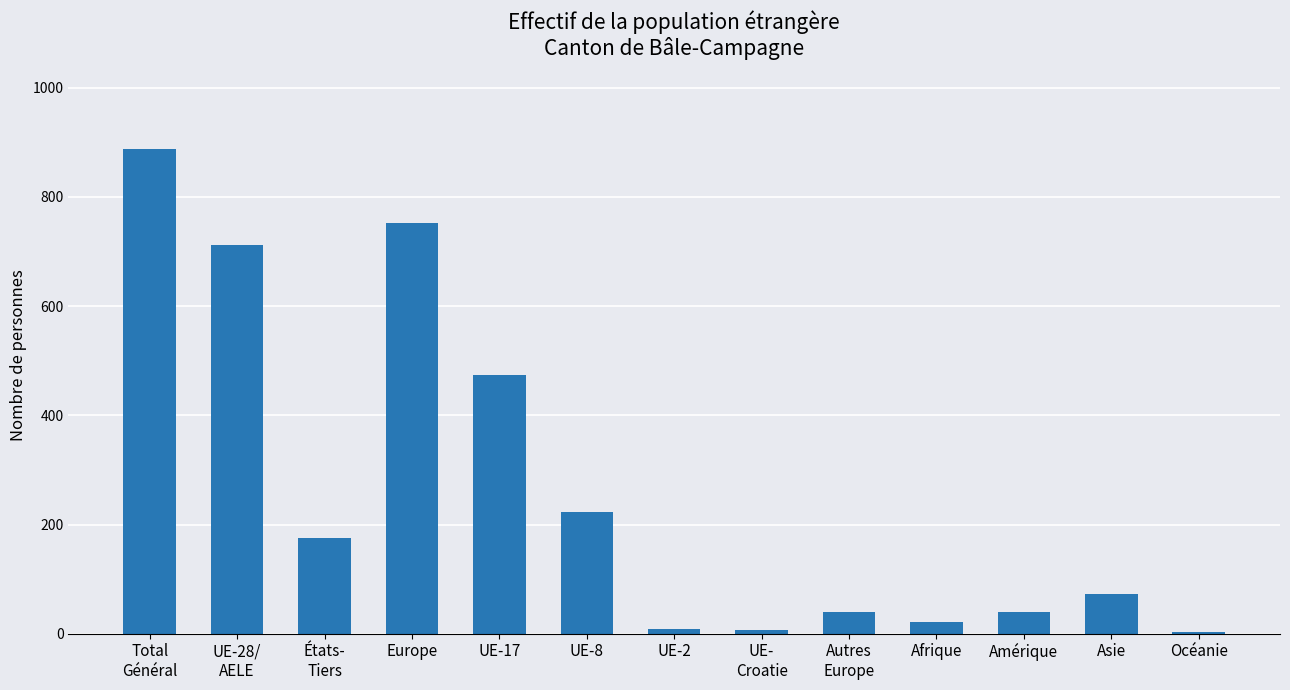

What is the greatest value displayed?

888